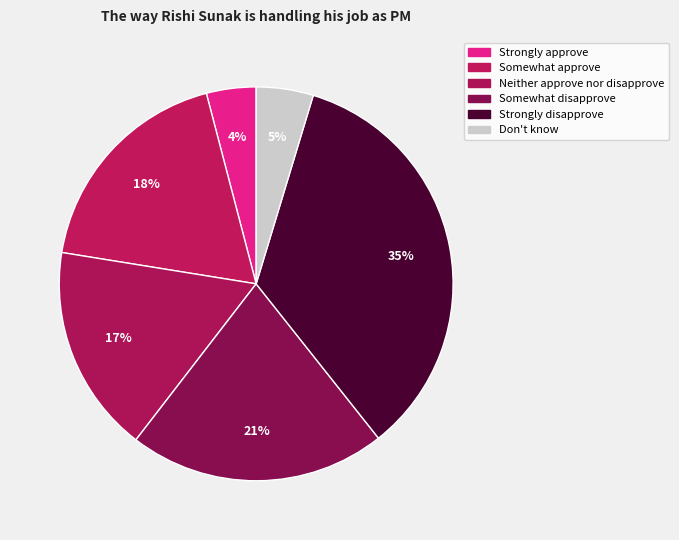

Count the number of slices in the pie.

6